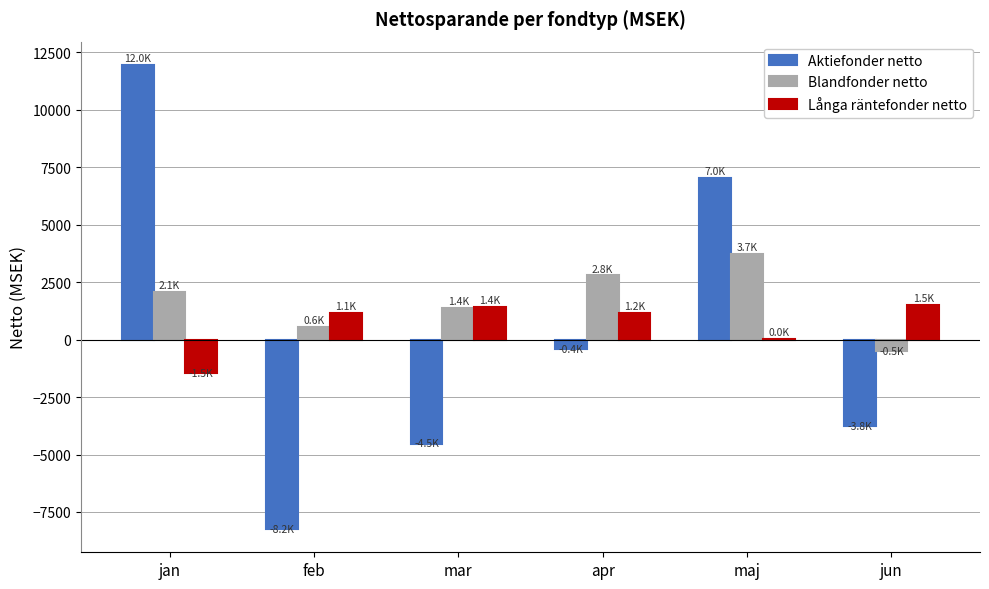

What is the maximum value for Blandfonder netto?

3725.4